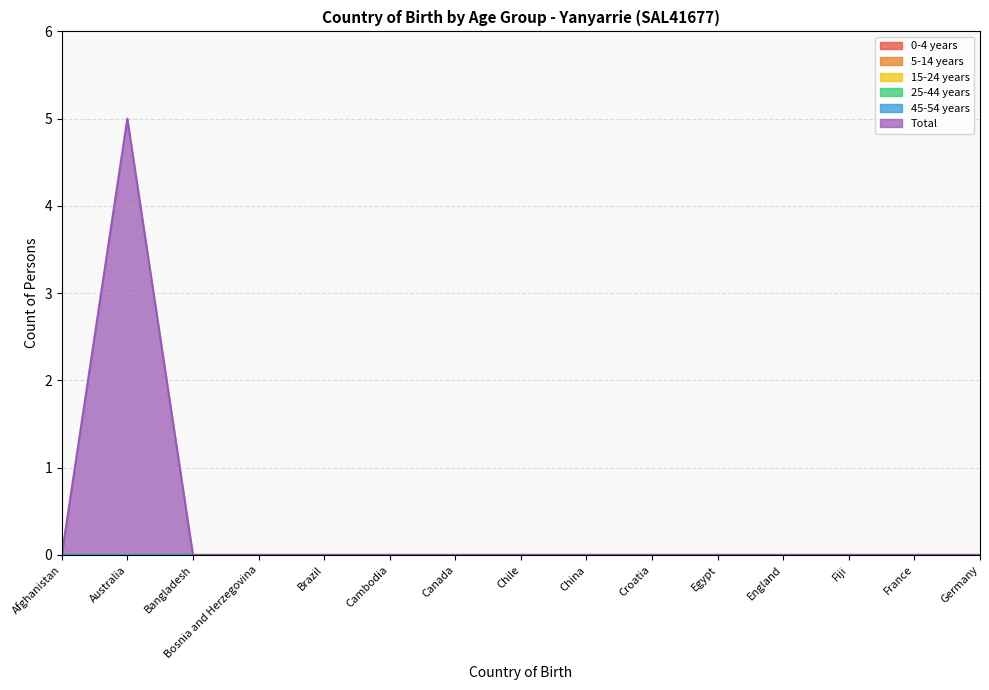

Which category has the lowest value in the 45-54 years series?

Afghanistan